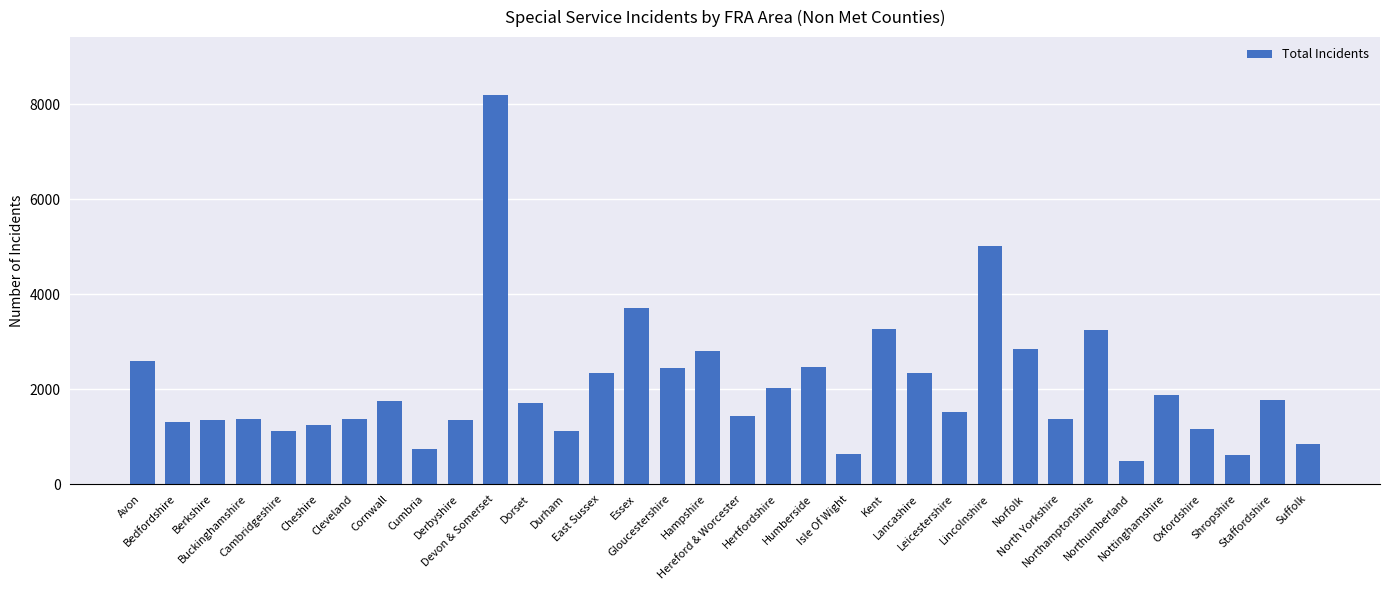

Which has a higher value, Cornwall or Isle Of Wight?

Cornwall